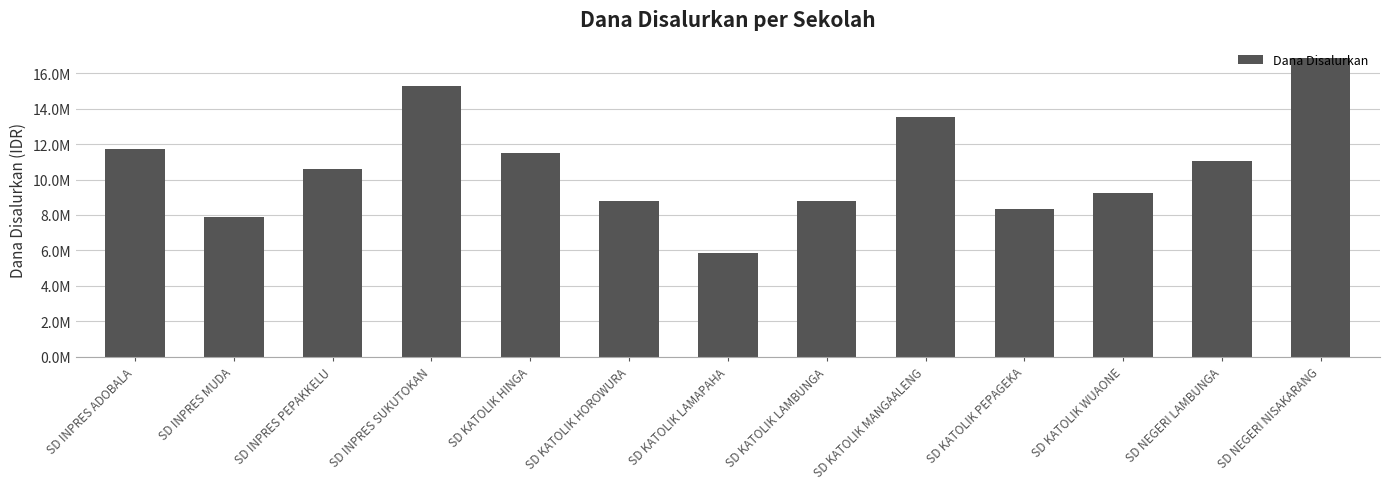

What position from the right is SD KATOLIK LAMBUNGA?

6